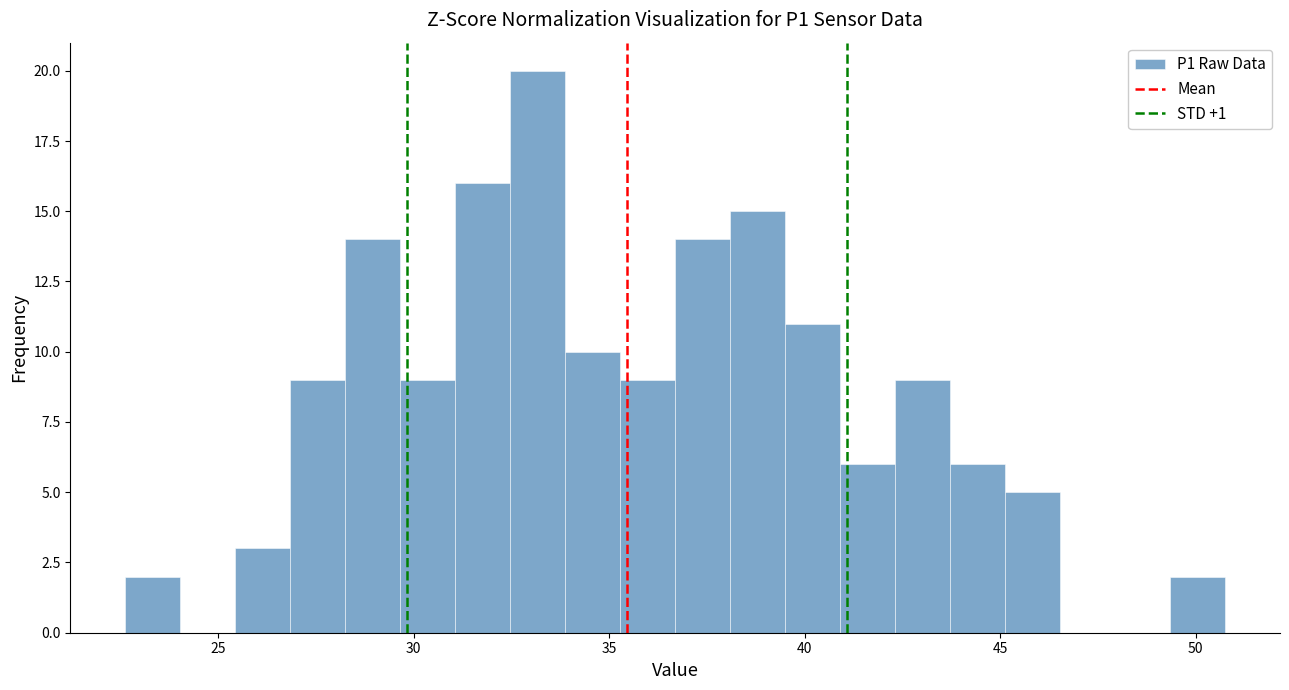

Around what value on the x-axis is the tallest bar? Give the approximate position of its centre, as read against the axis.

33.0